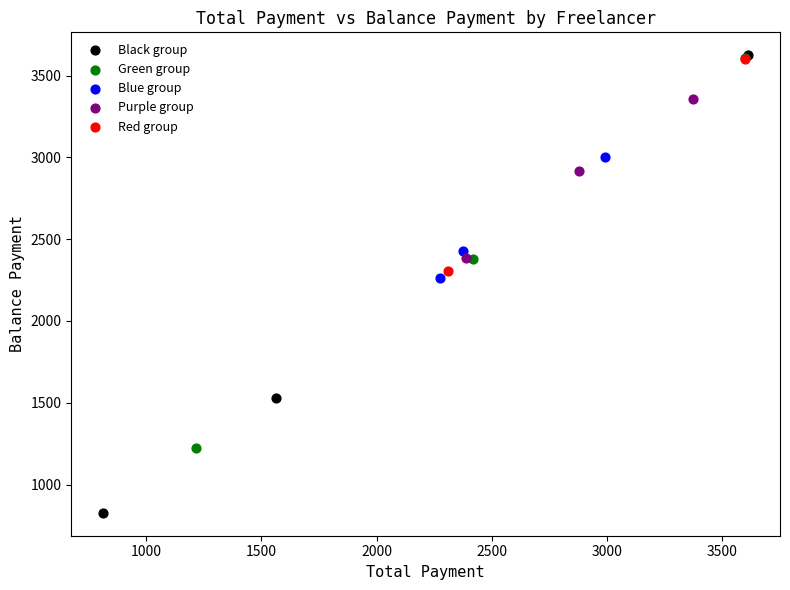

What are all the series names shown in the legend?

Black group, Green group, Blue group, Purple group, Red group